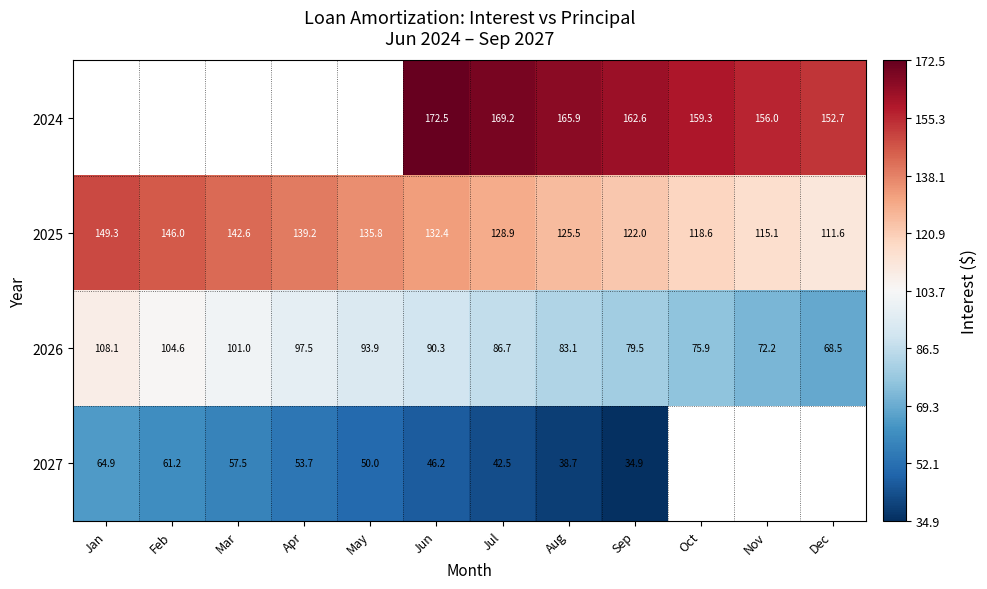

Is the value of 2027 at Mar greater than the value of 2025 at Jul?

No